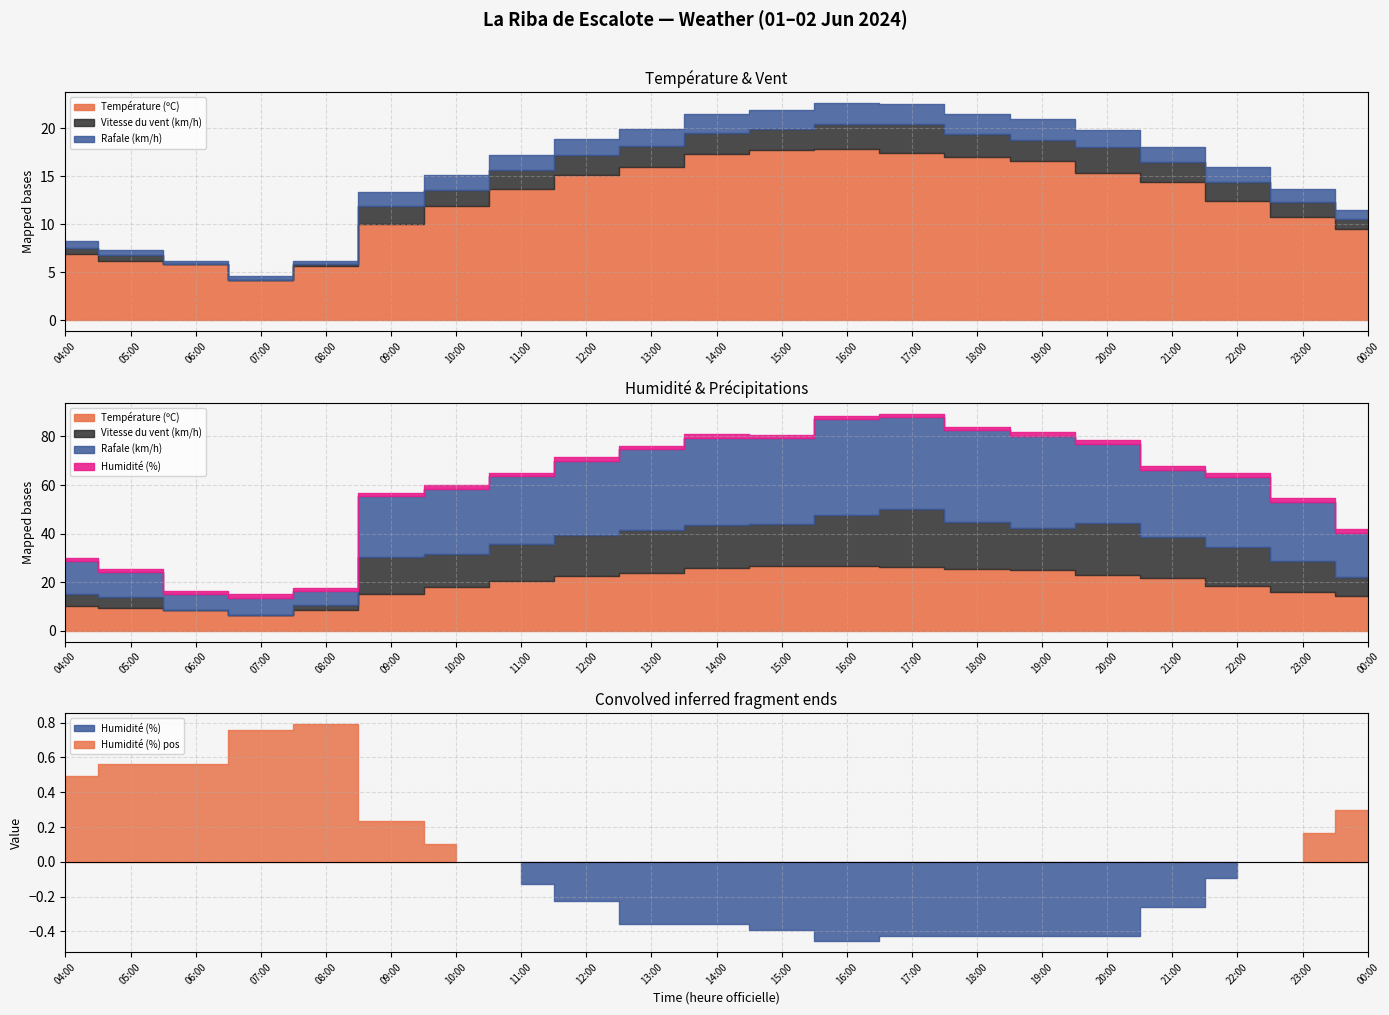

Does the chart display data point markers on the line(s)?

No